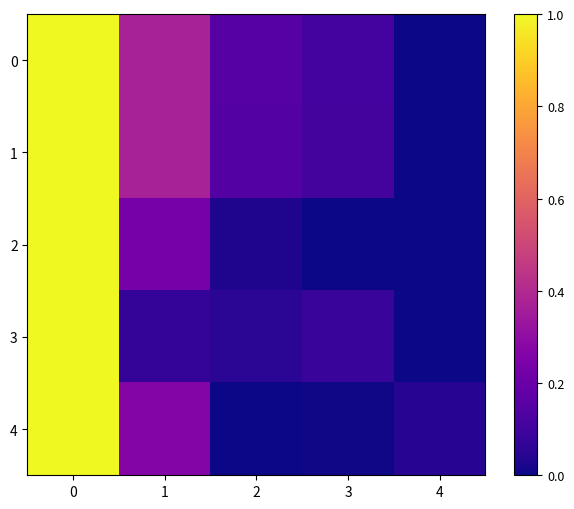

What is the maximum value shown in the chart?

1.0